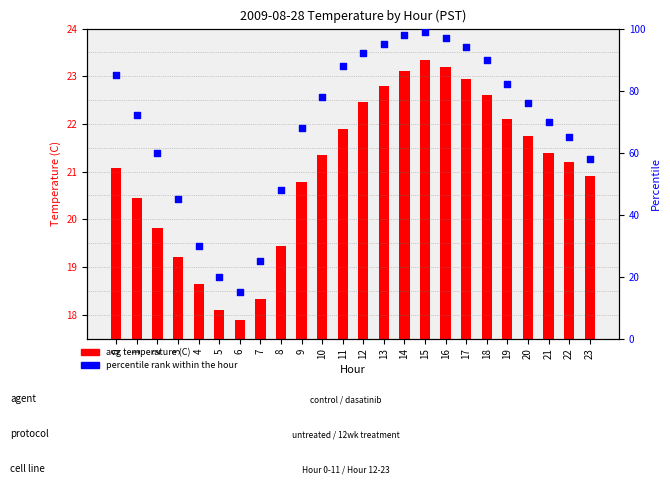

At which category is the sum across all series the highest?

15